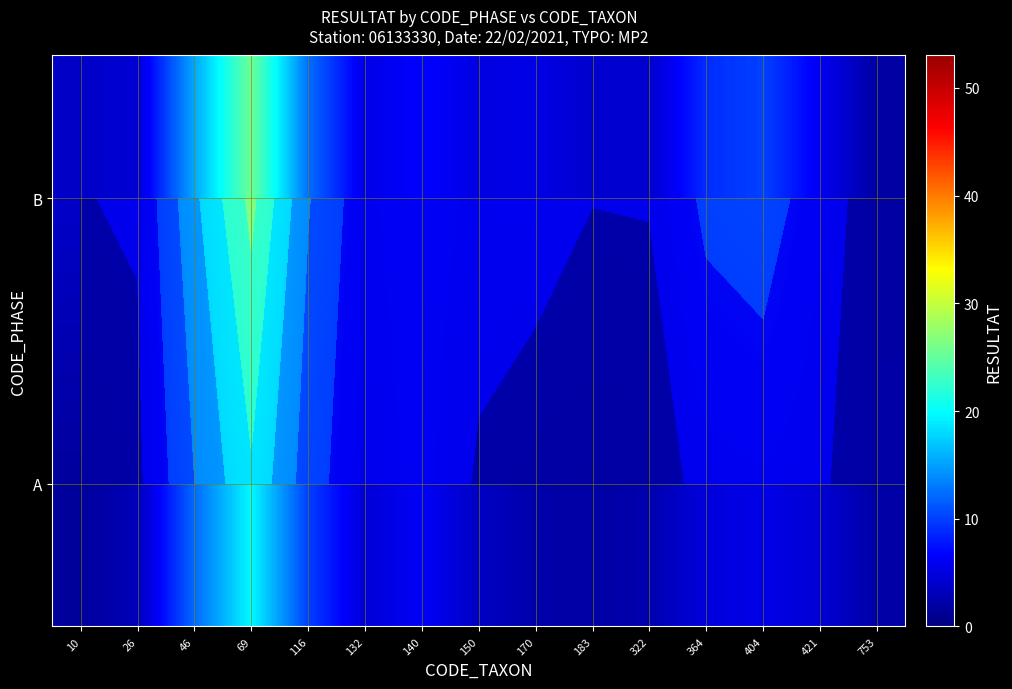

The B series shows 9.4 at 150. True or false?

False